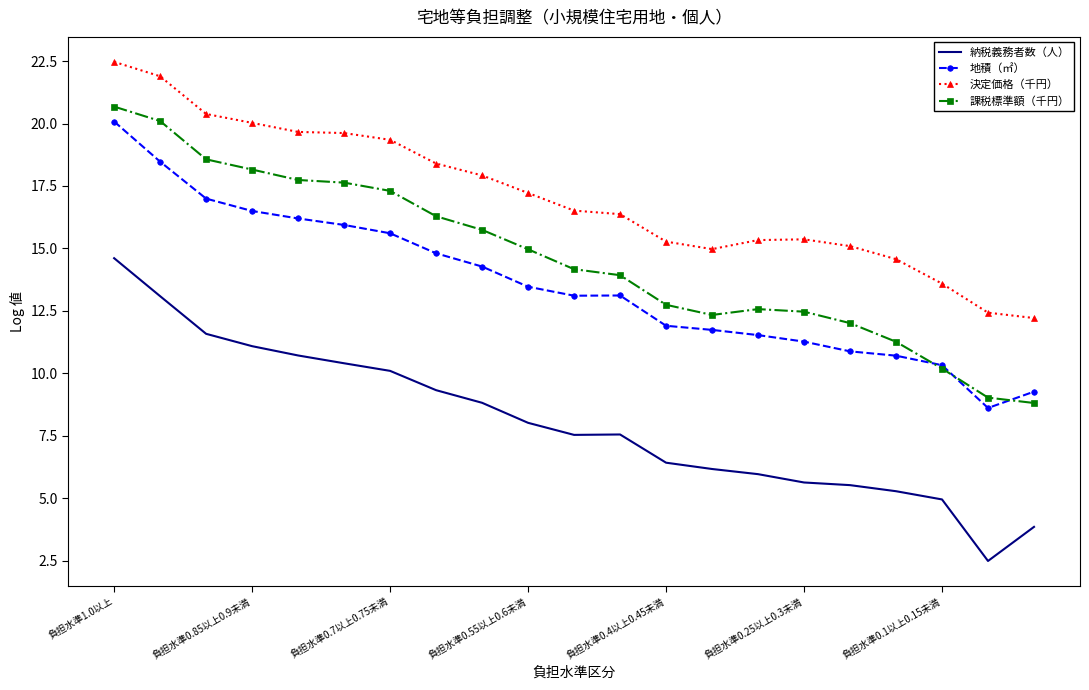

At how many categories does at least one series exceed 6?

21